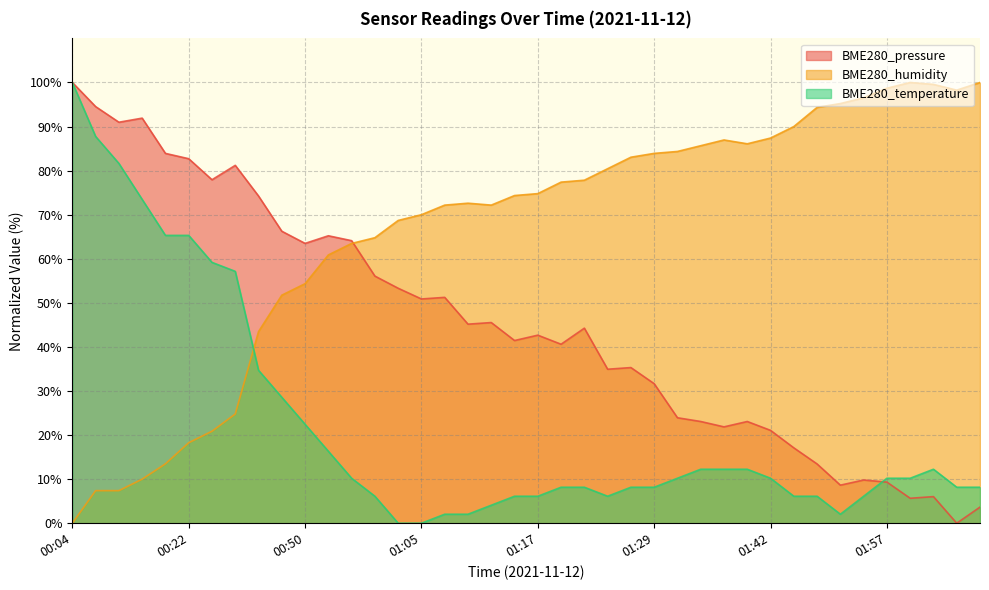

How many positive values does the BME280_pressure series have?

39